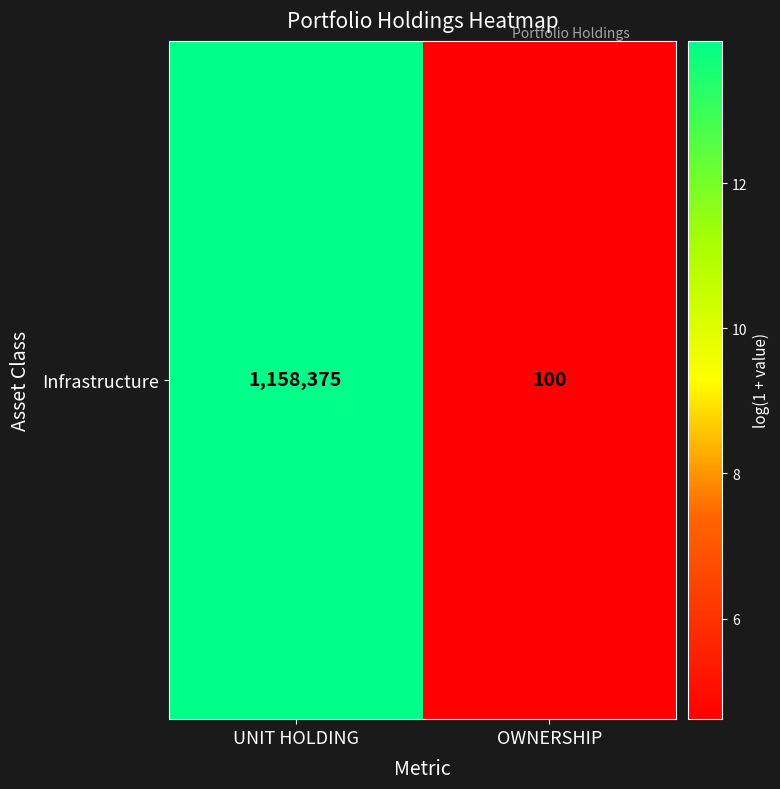

Between OWNERSHIP and UNIT HOLDING, which is larger?

UNIT HOLDING